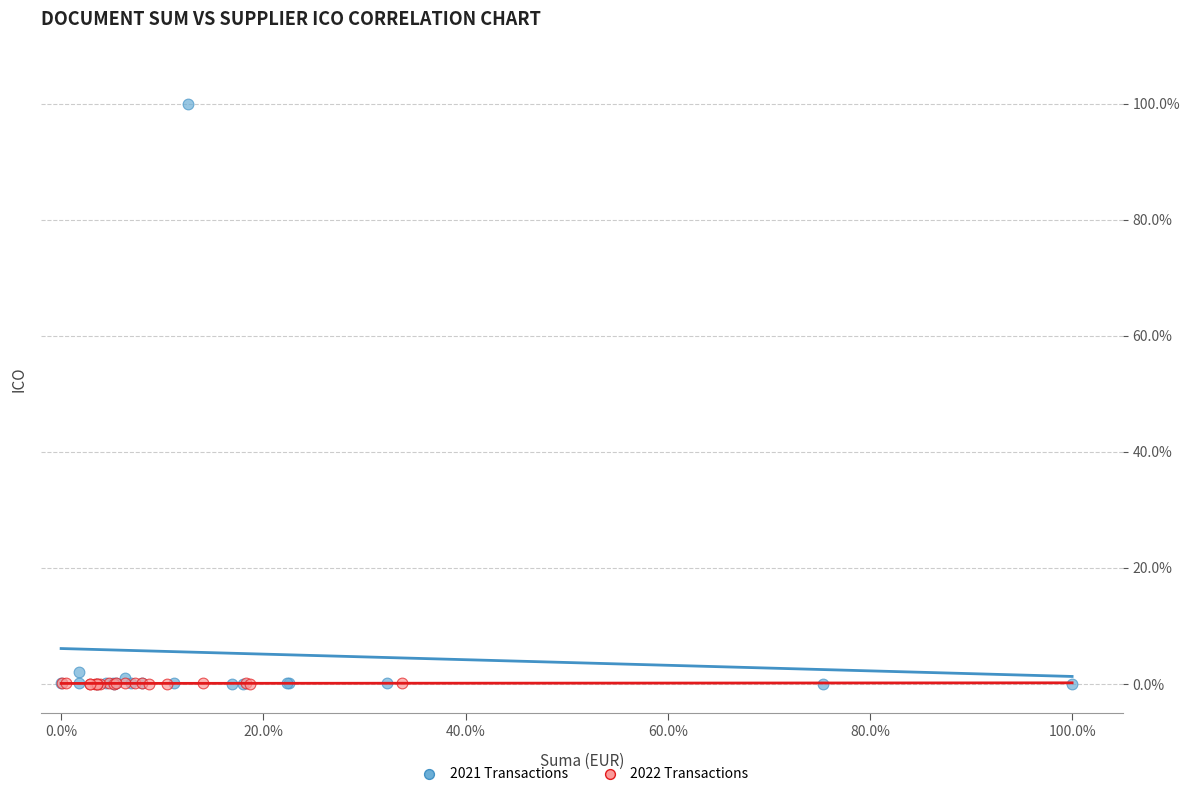

Which series contains the highest Y value?

2021 Transactions